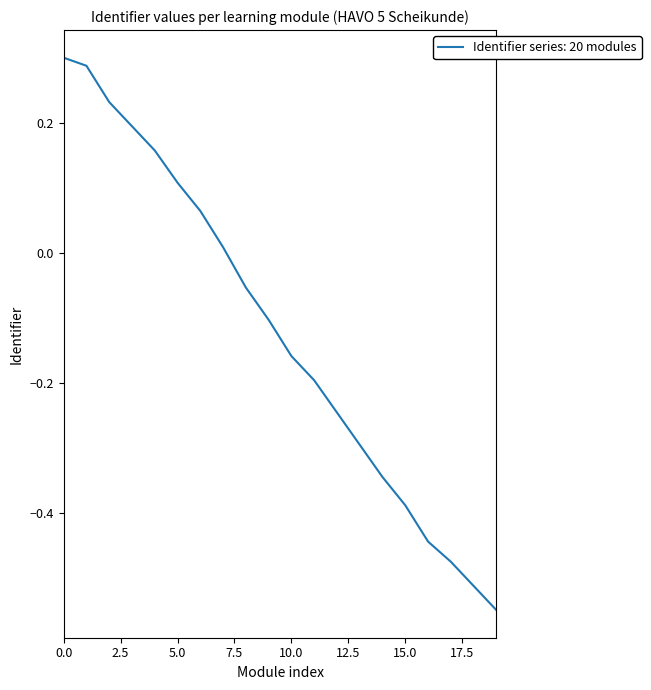

How many values are above zero?

8